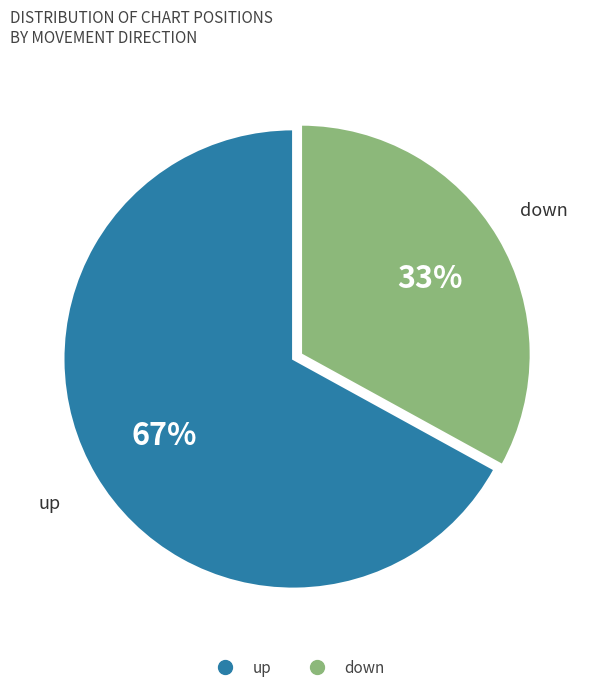

To the nearest percent, what is the combined percentage of down and up?

100%